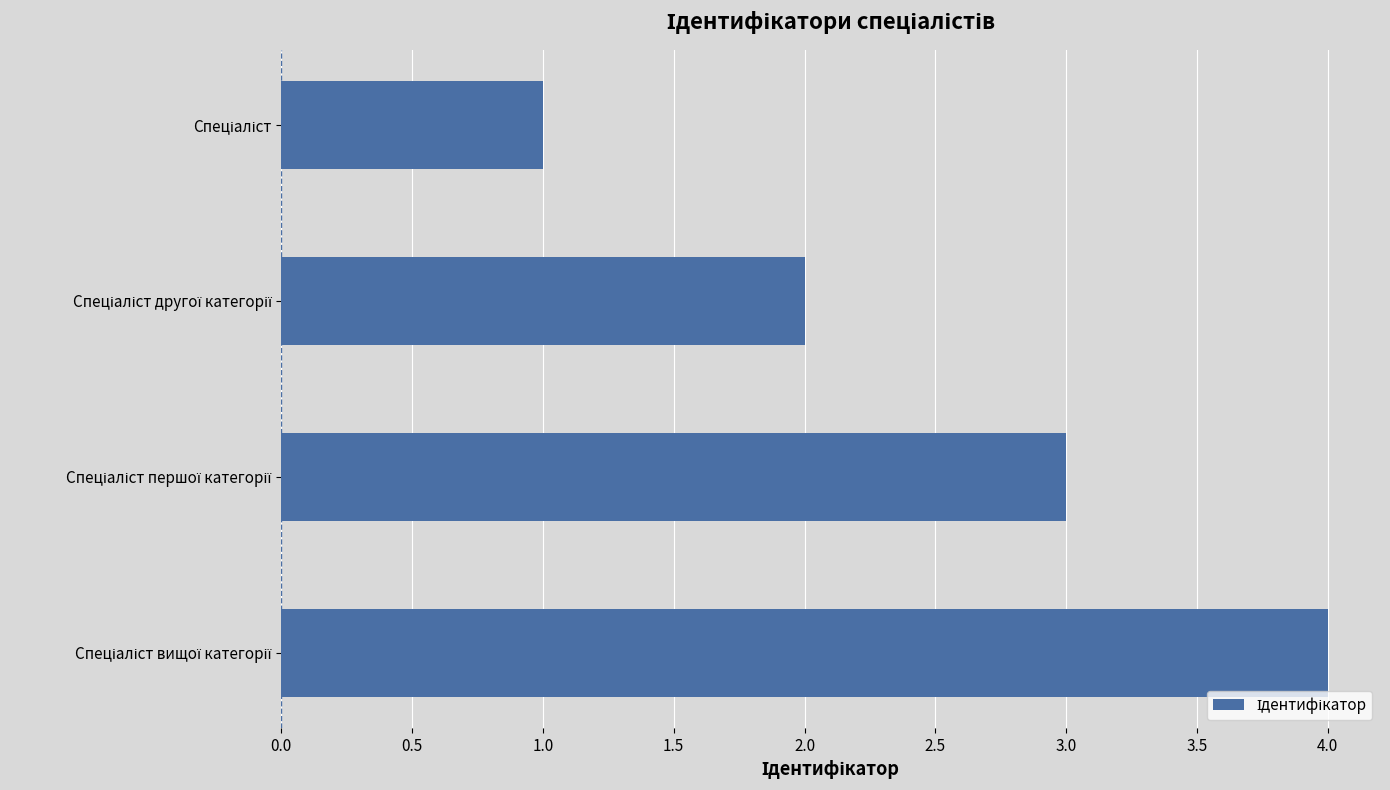

What is the difference between the second highest and second lowest values?

1